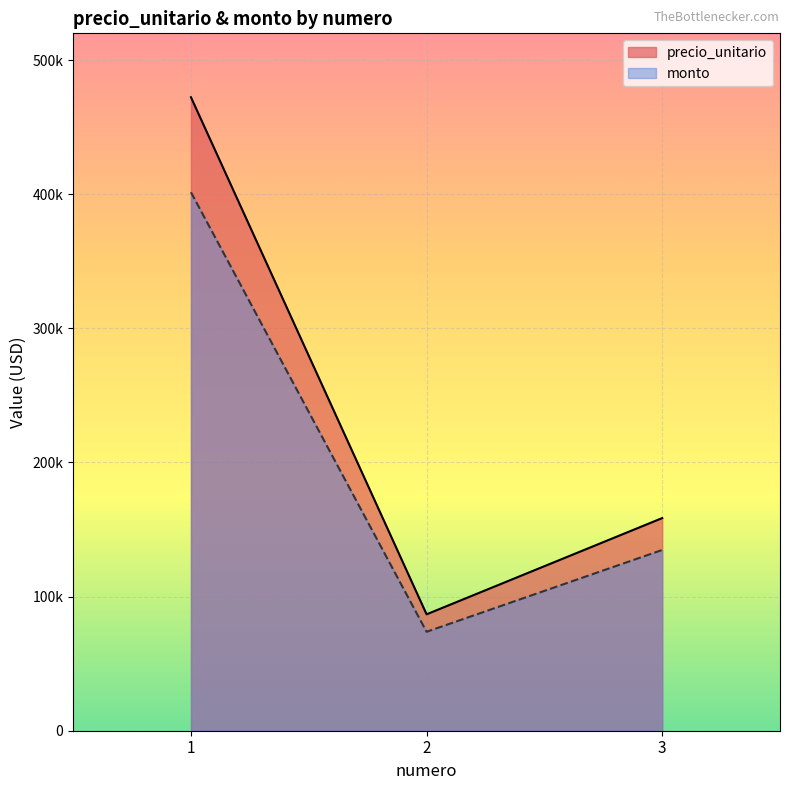

What is the spread (max minus min) of values at 1?

70852.5